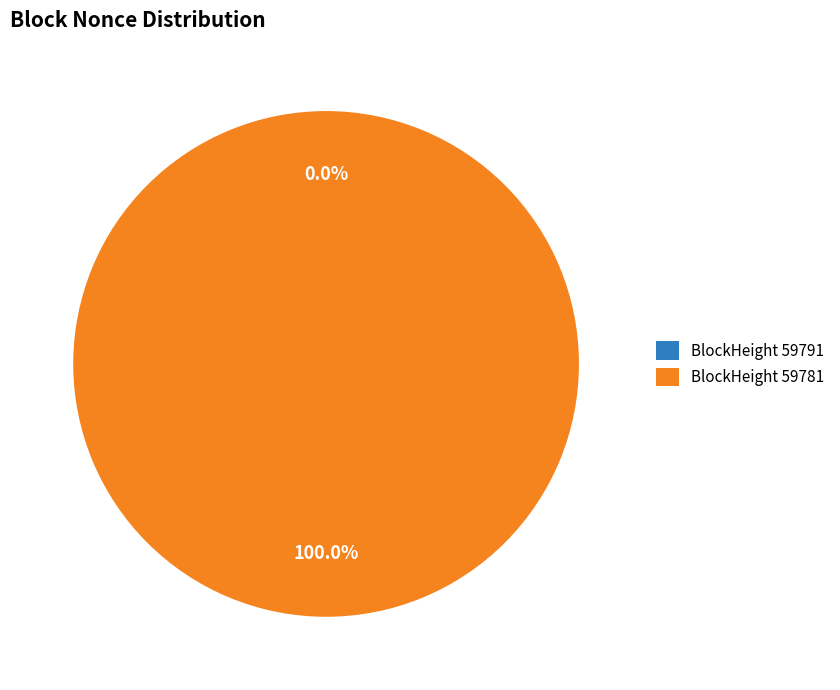

To the nearest percent, what is the average slice percentage?

50%